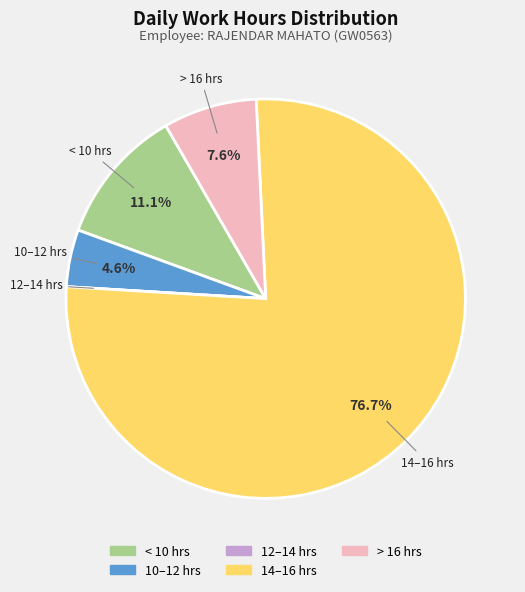

Is there any slice that represents more than half of the pie?

Yes